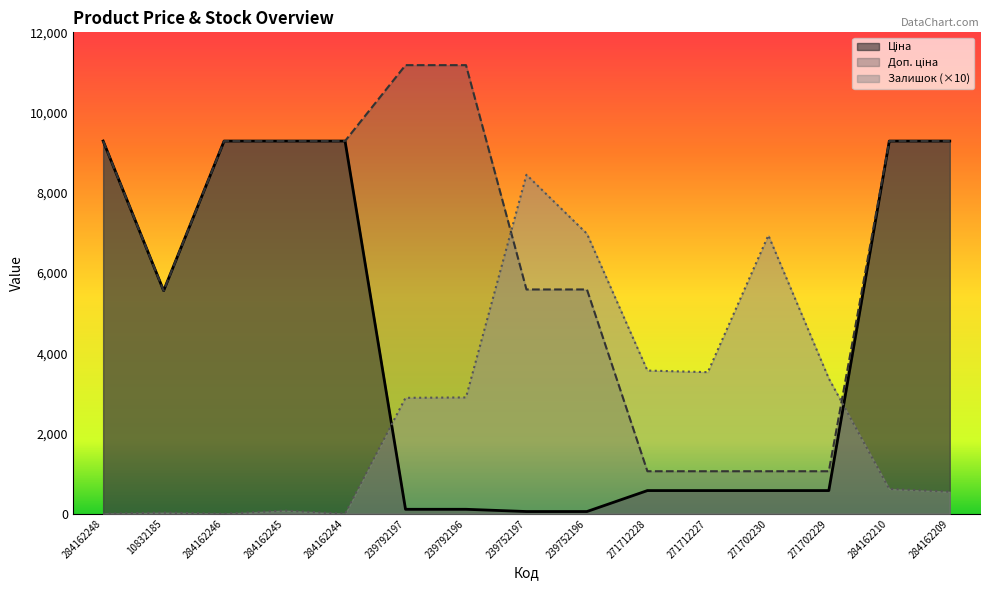

What is the difference between the maximum and minimum values in the Залишок series?

8450.0